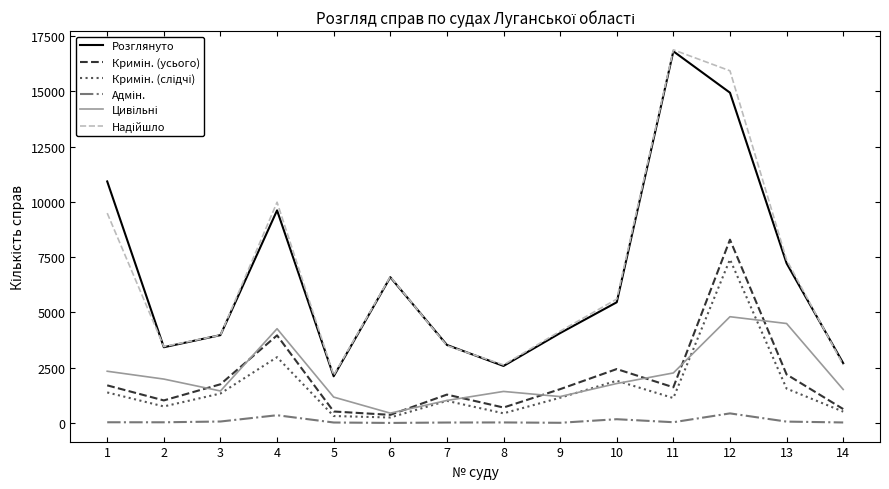

What is the lowest value of the Розглянуто series?

2116